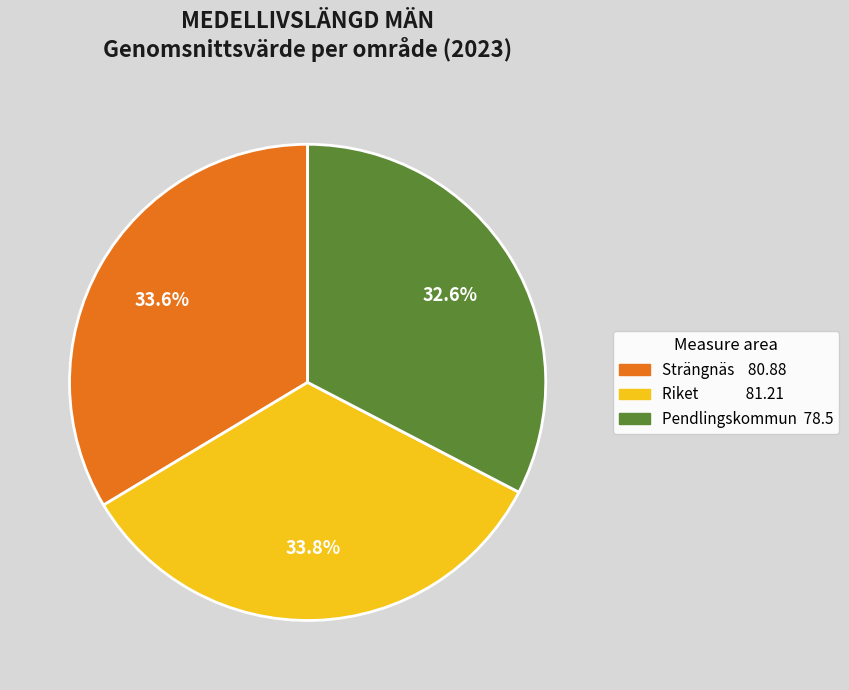

Is there any slice that represents more than half of the pie?

No